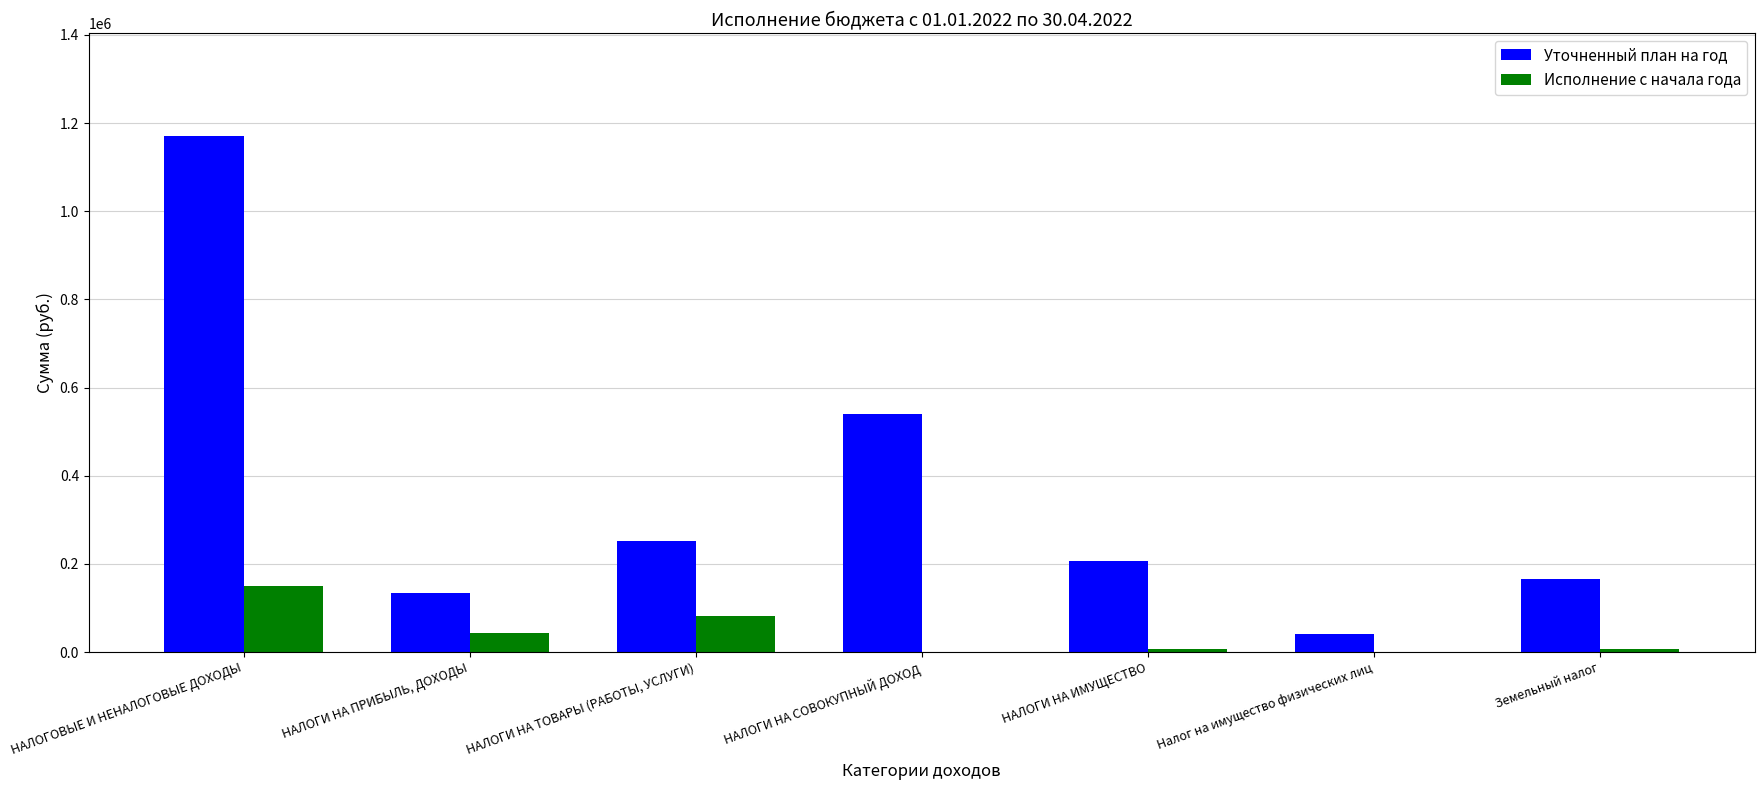

The value of Уточненный план на год at Земельный налог is 165000.0. True or false?

True